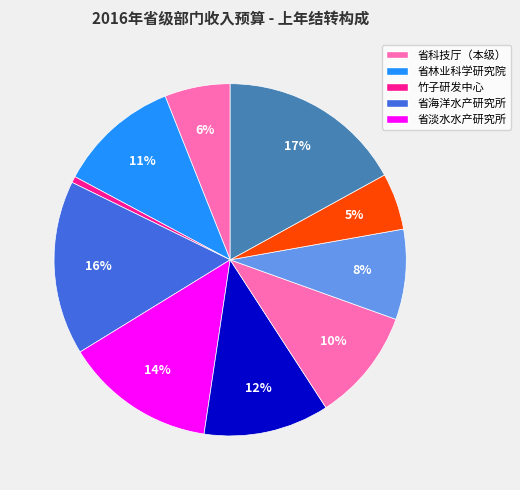

How many segments does this pie chart have?

10